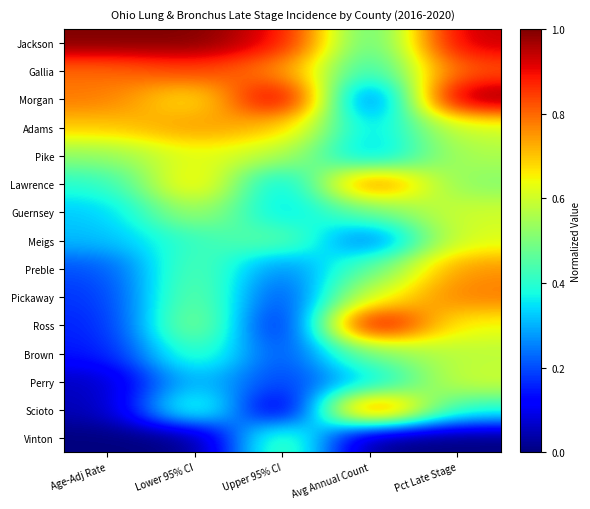

What is the total value across all series at Upper 95% CI?

6.3